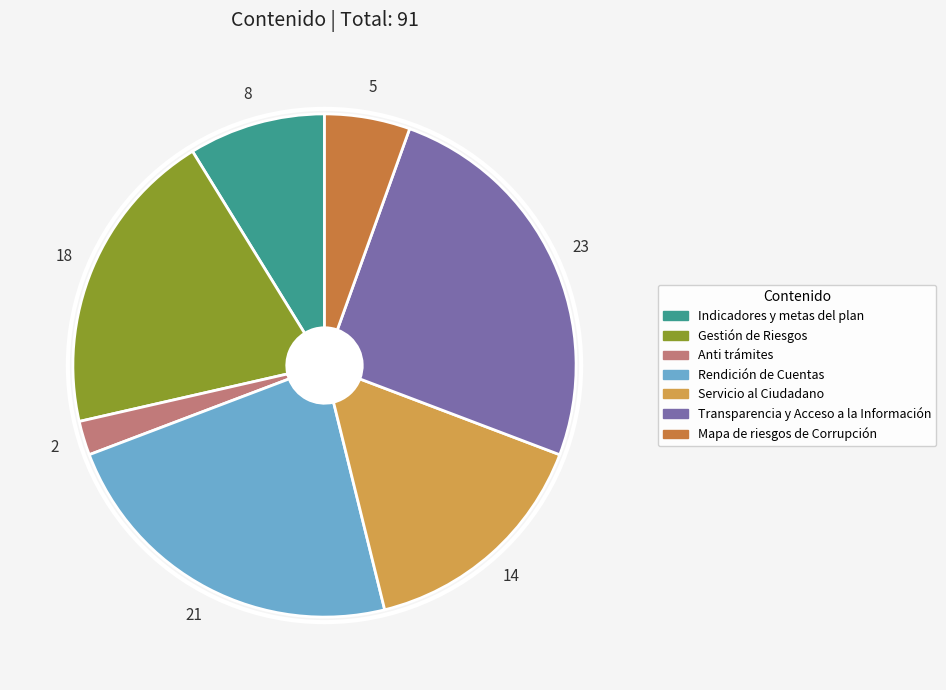

Is there any slice that represents more than half of the pie?

No